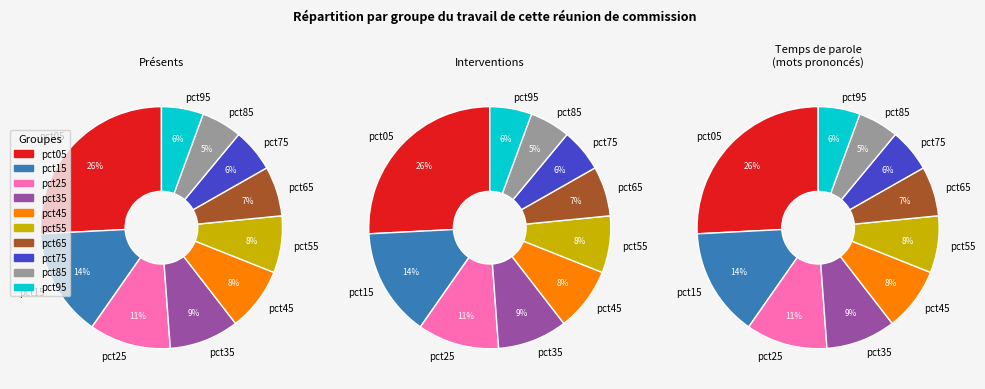

How many segments does this pie chart have?

10